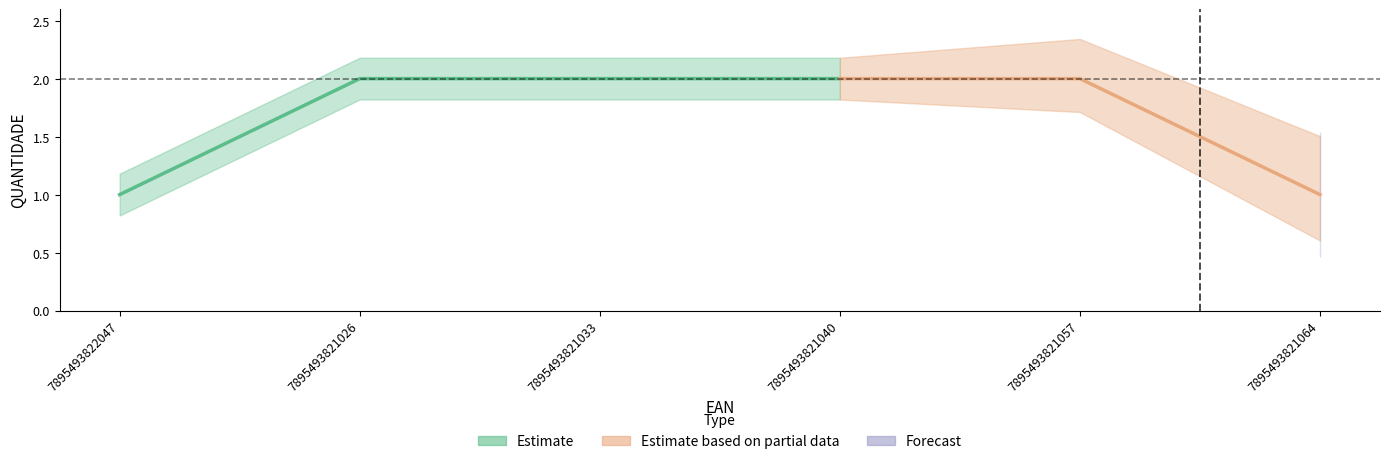

Rank the categories by value from highest to lowest.

7895493821026, 7895493821033, 7895493821040, 7895493821057, 7895493822047, 7895493821064